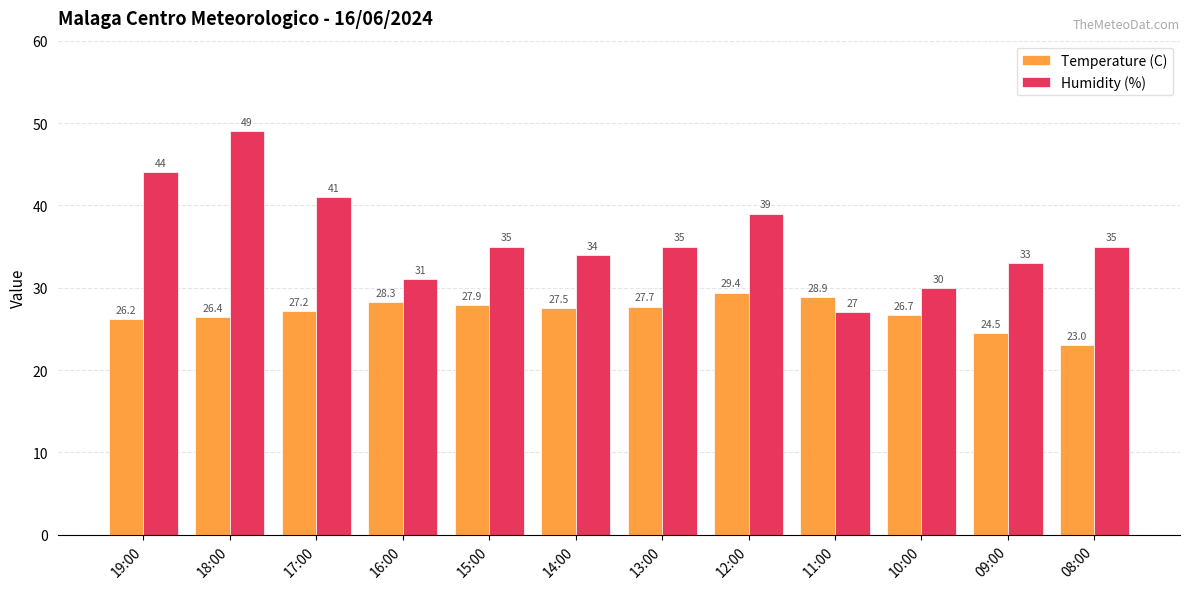

What is the label of the 11th bar from the left?

09:00